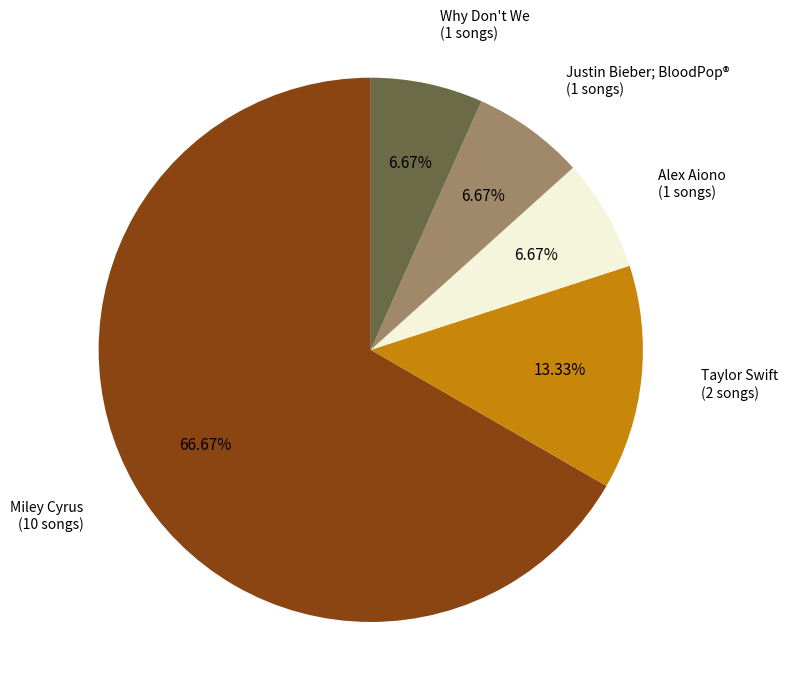

Is there a majority slice in this chart?

Yes